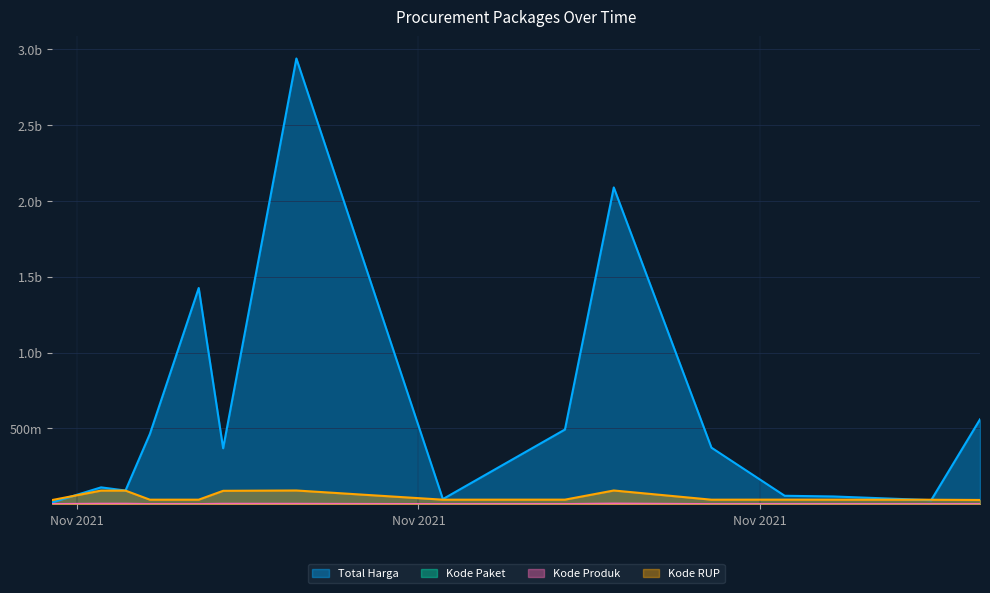

True or false: Kode RUP and Kode Paket intersect in this chart.

False